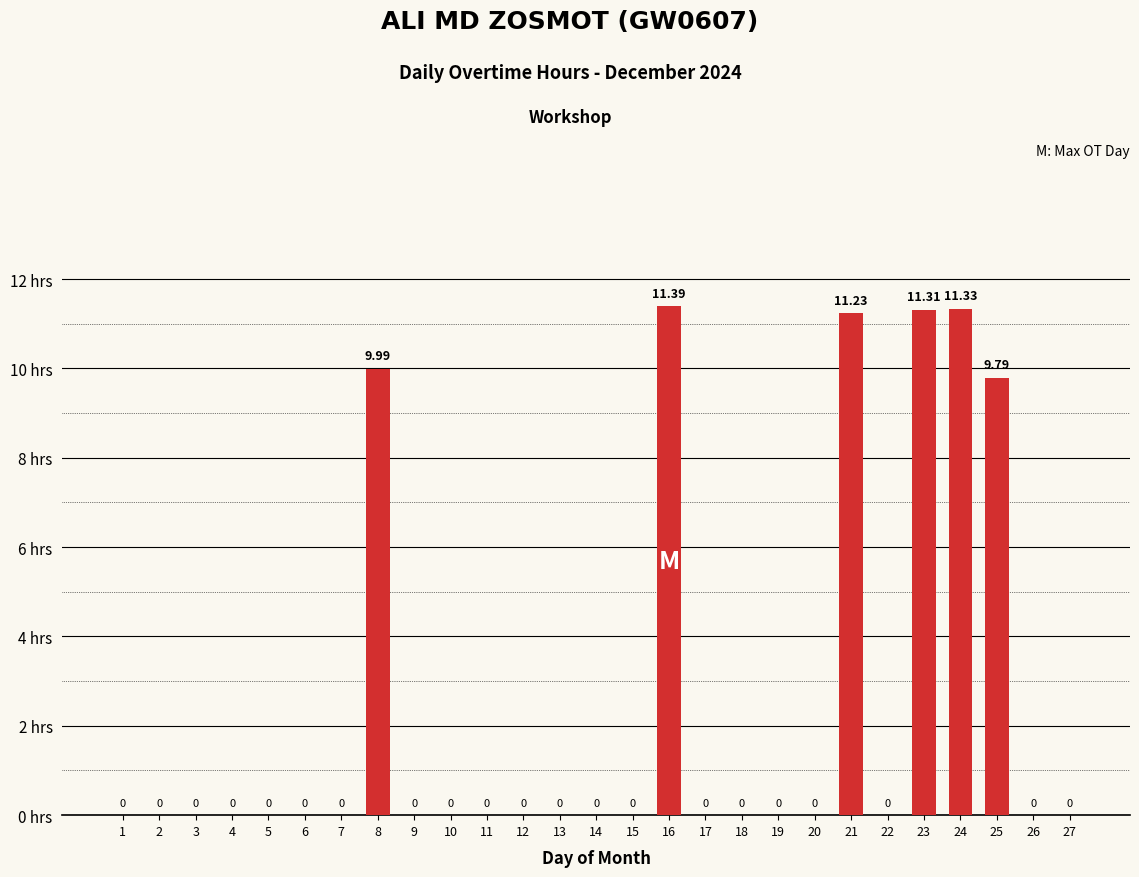

What is the maximum value shown in the chart?

11.4